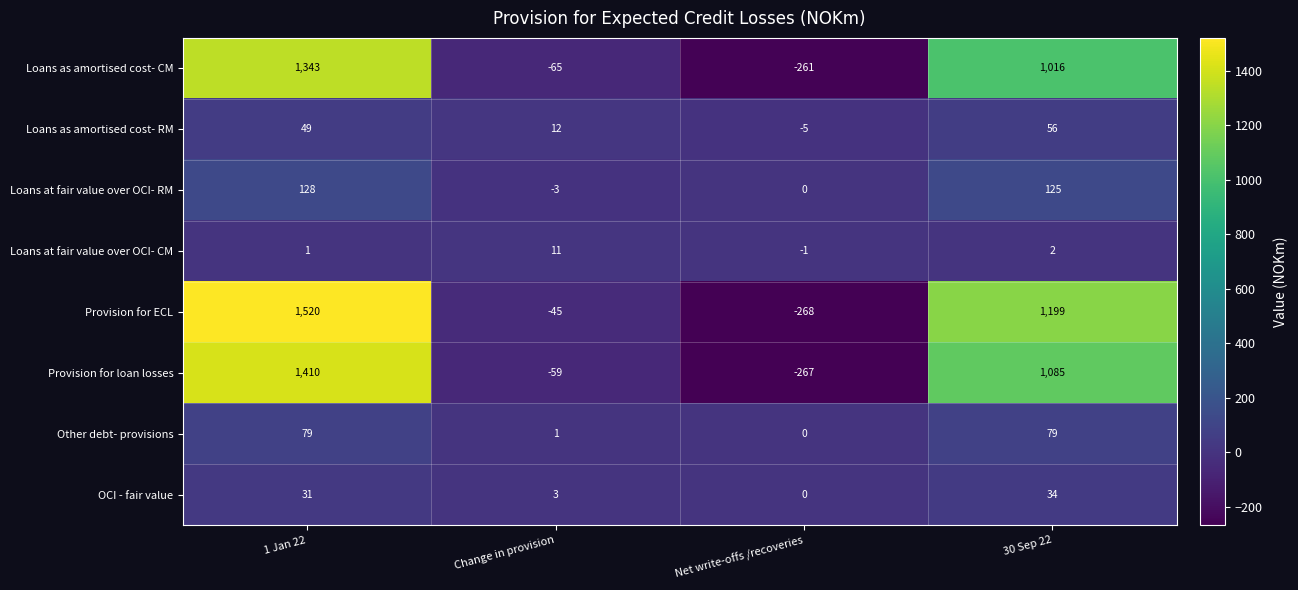

True or false: OCI - fair value has a value of 34 at 30 Sep 22.

True